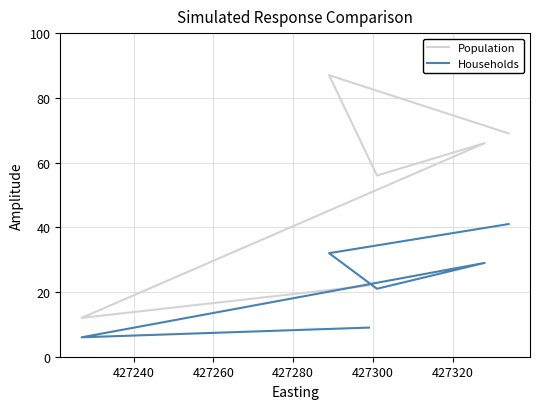

What is the total value across all series at 427240?

119